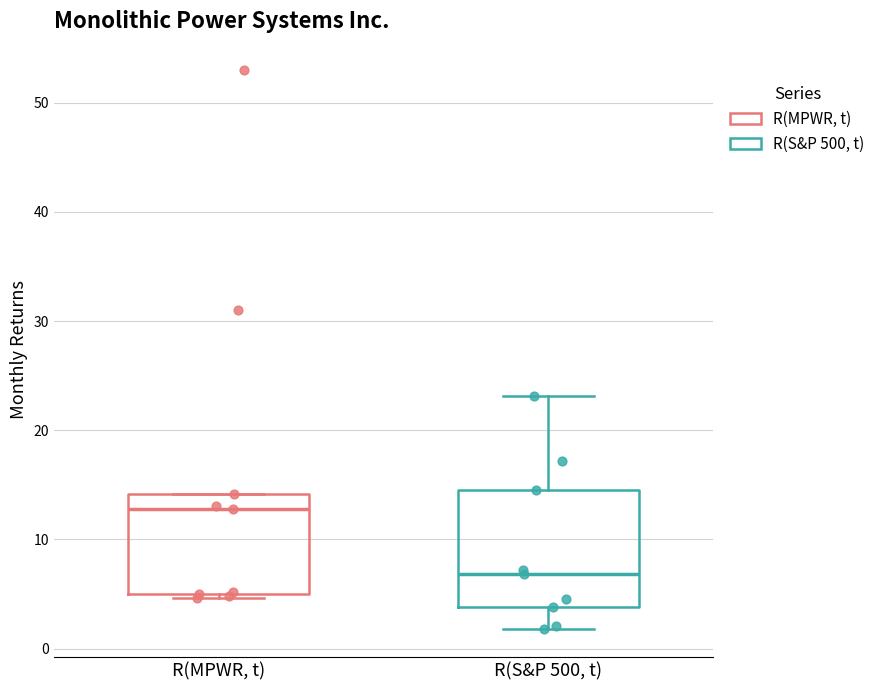

Which box's median line is the highest?

R(MPWR, t)